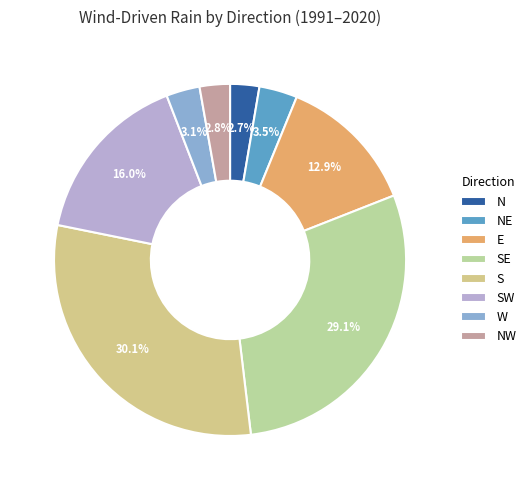

Count the number of slices in the pie.

8